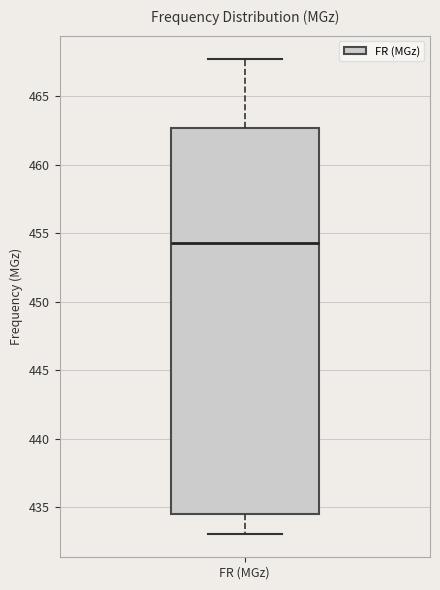

Transcribe this box plot: give where the median line is, the range the box spans, and where the two whiskers end, as read against the y-axis. The values are not printed on the chart, so give them approximately, as read against the axis.

median 454.5, box 434.5 to 462.5, whiskers 433.0 to 467.5